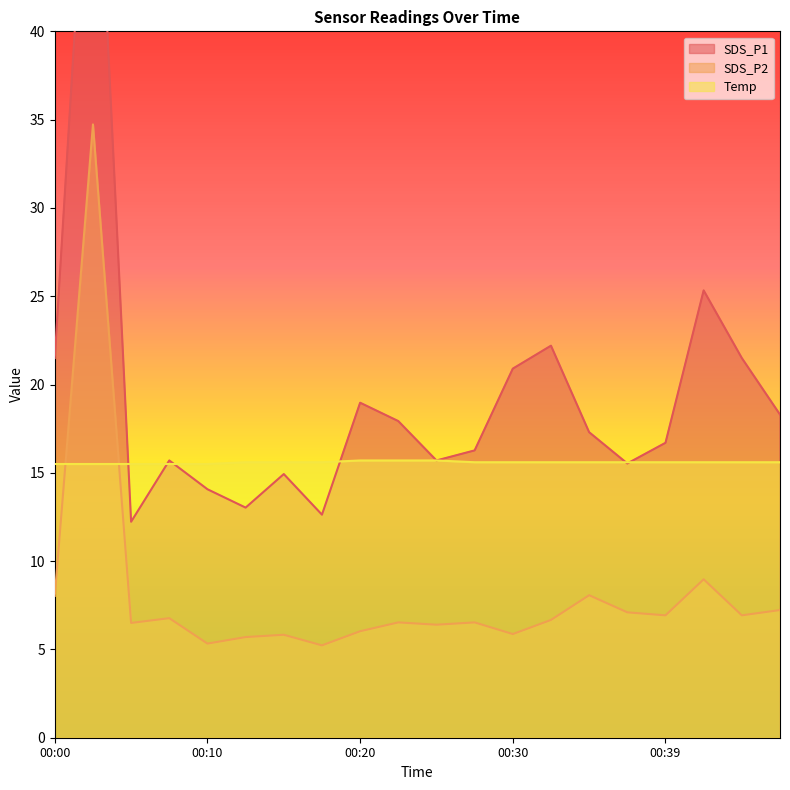

True or false: SDS_P1 has a value of 3.8 at 00:10.

False